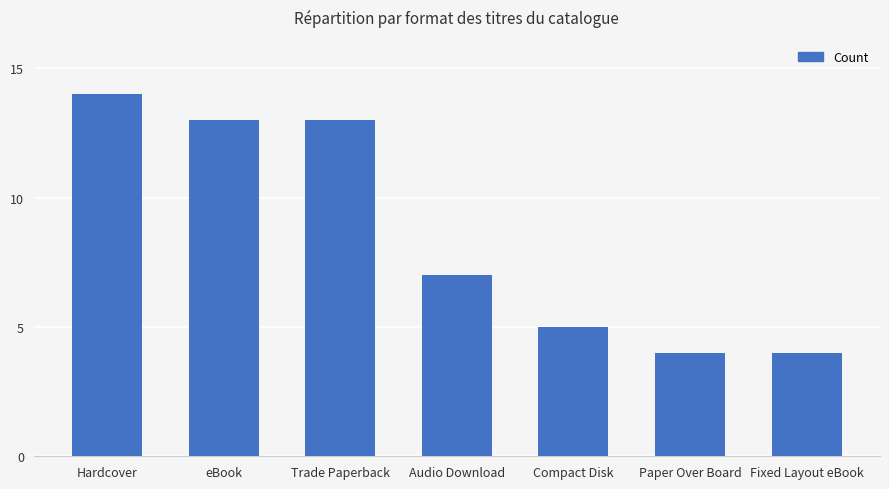

Reading left to right, transcribe all the data shown in this chart.

14	13	13	7	5	4	4